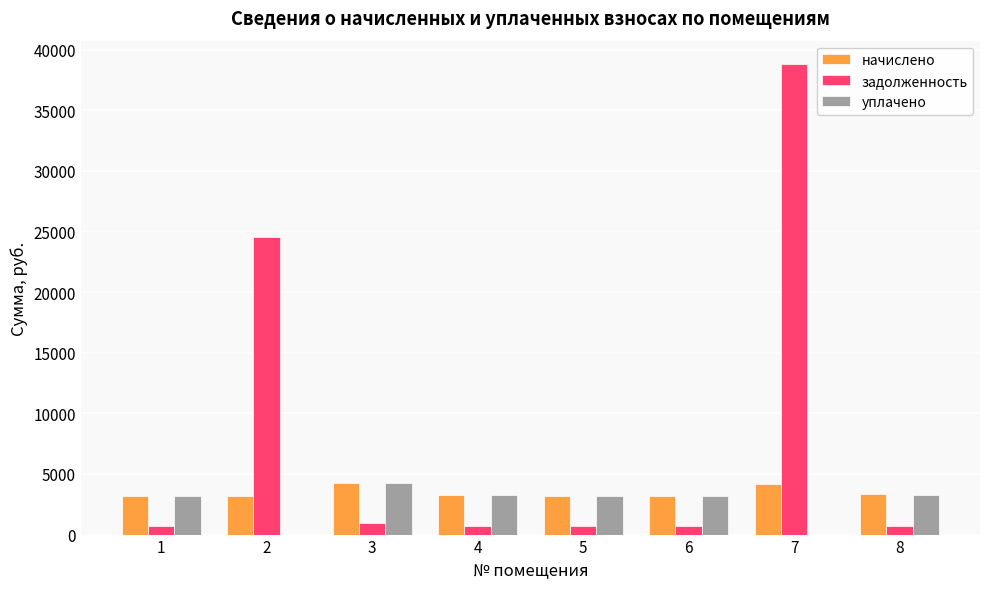

What is the greatest value displayed?

38790.8